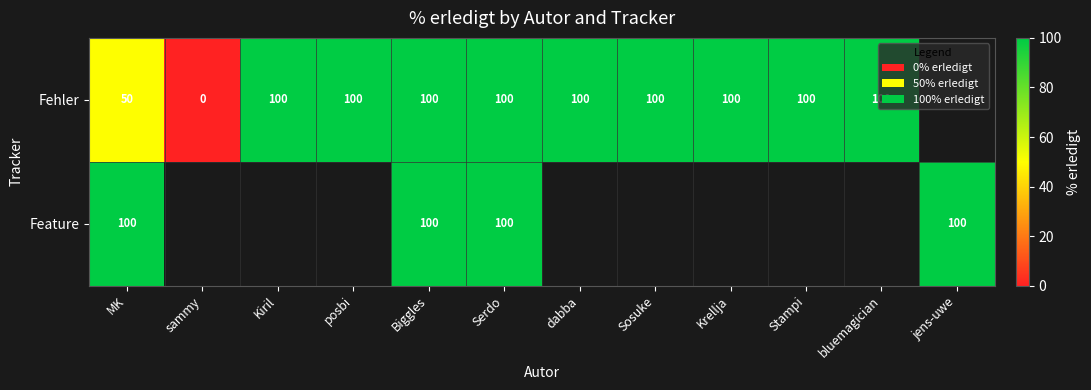

The value of Fehler at Krellja is 100. True or false?

True